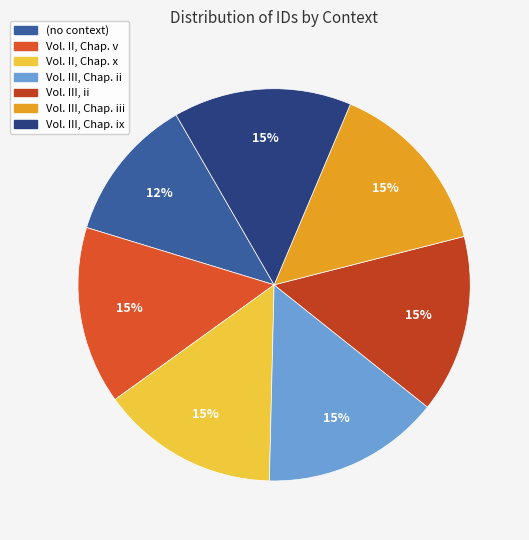

To the nearest percent, what percentage of the pie is Vol. II, Chap. x?

15%